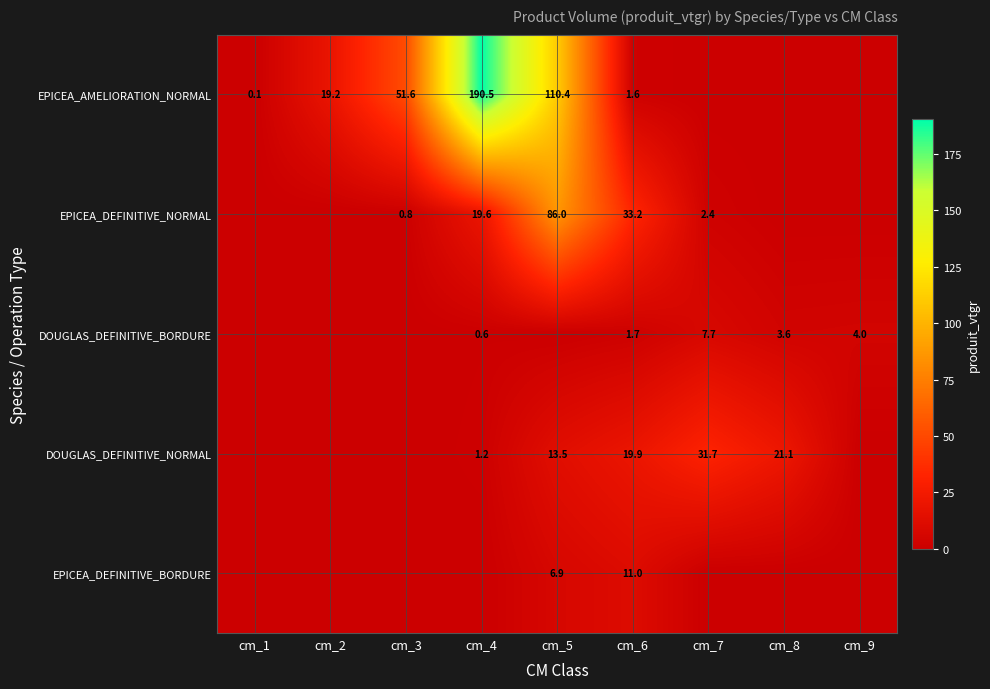

The value of EPICEA_DEFINITIVE_BORDURE at cm_5 is 2.8. True or false?

False